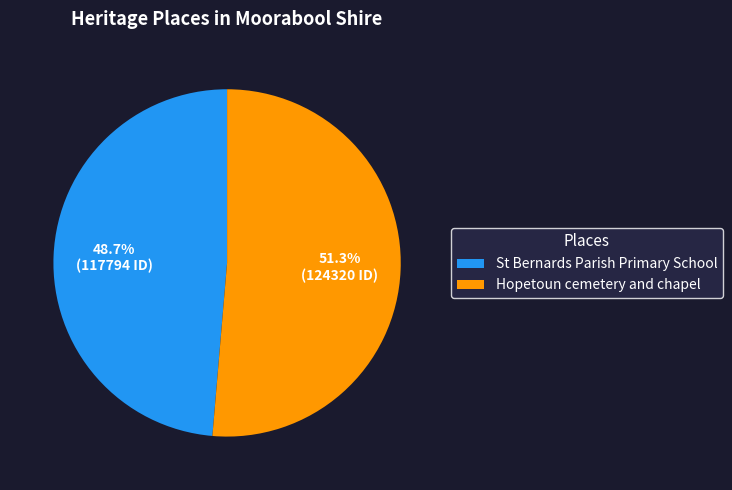

To the nearest percent, what is the difference between the largest and smallest slice percentages?

3%